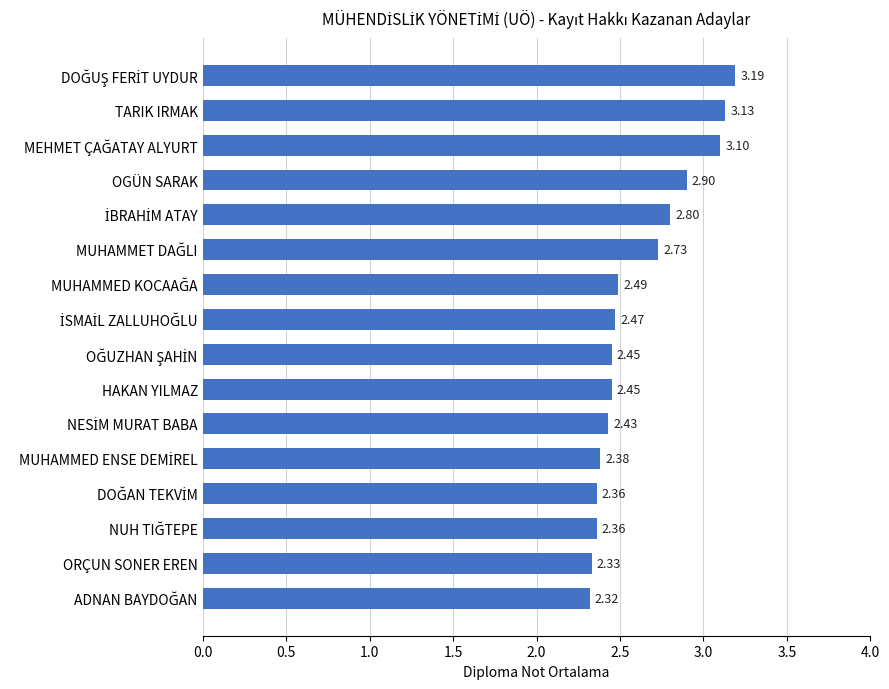

What is the average value?

2.6